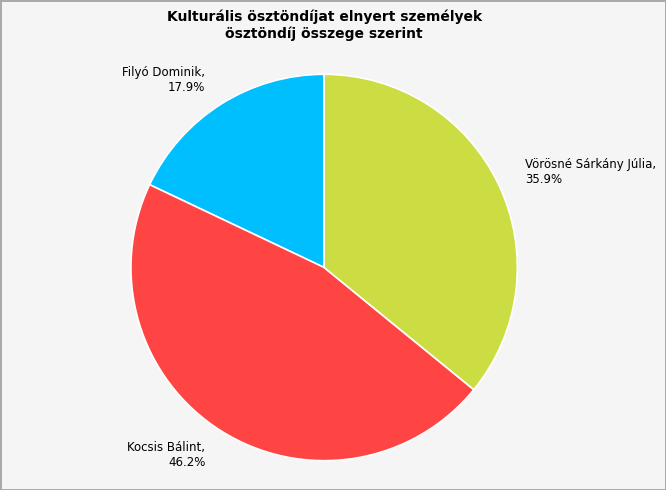

To the nearest percent, what portion does Filyó Dominik represent?

18%